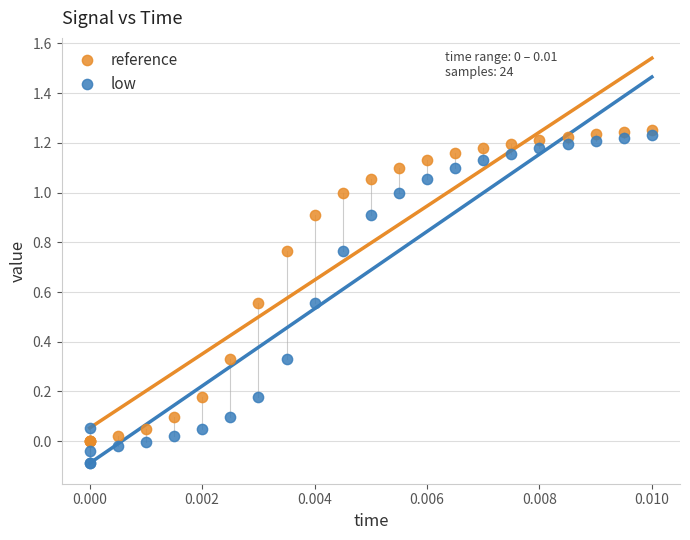

Which series has the largest Y range (max minus min)?

low